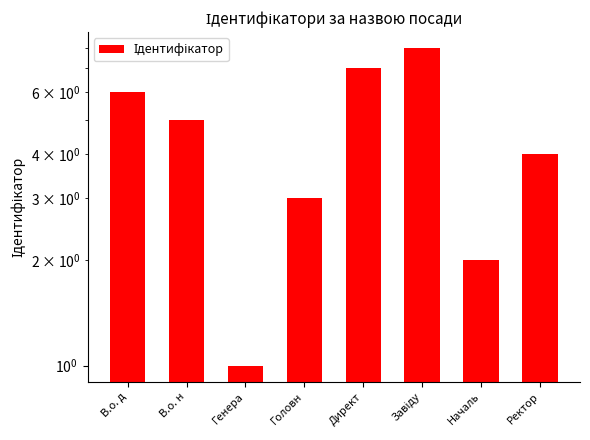

How many values are between 3 and 7?

5